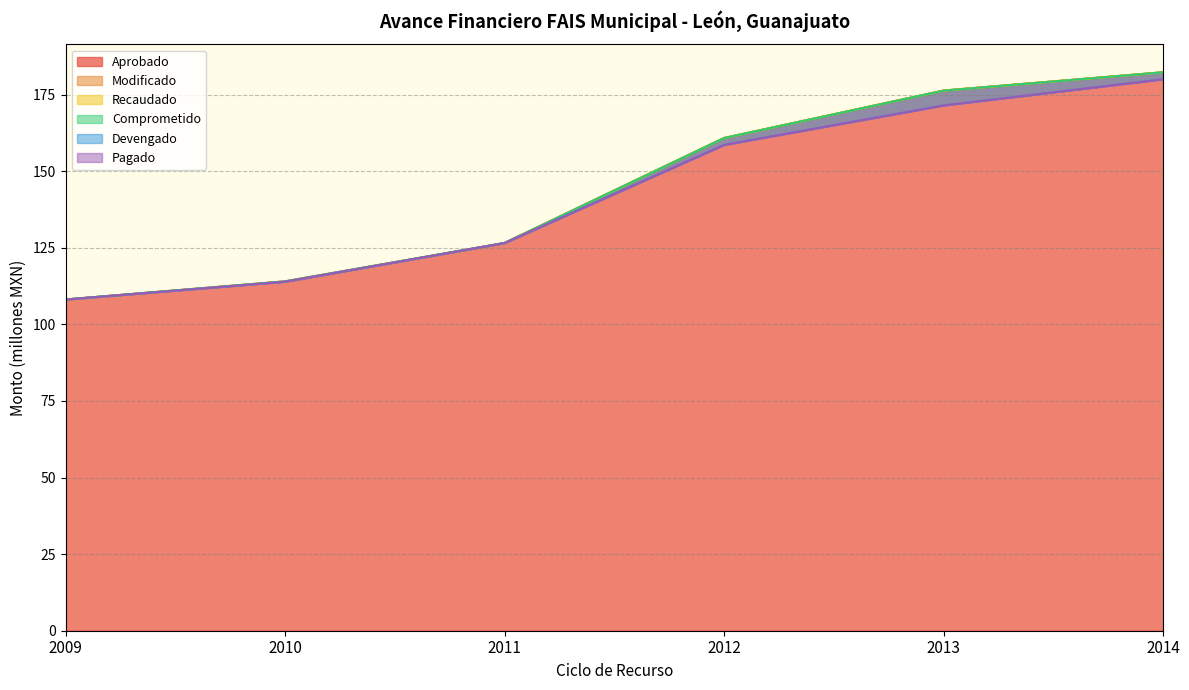

What is the sum of the Aprobado values at 2013 and 2011?

302.9